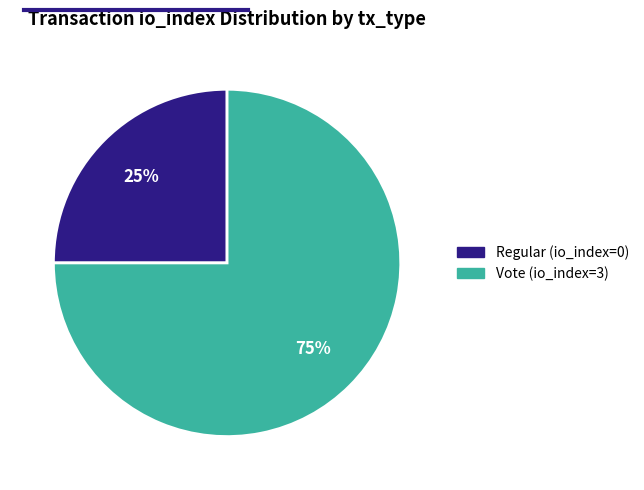

How many slices are in this pie chart?

2